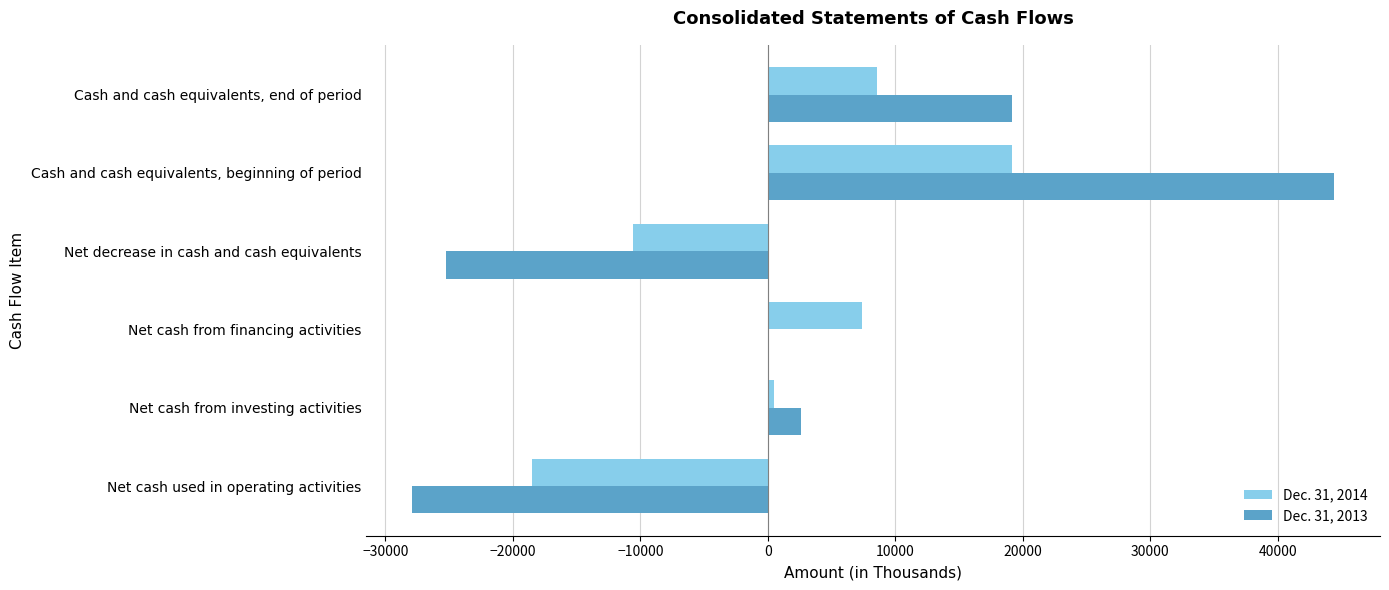

Count the number of categories in the chart.

6